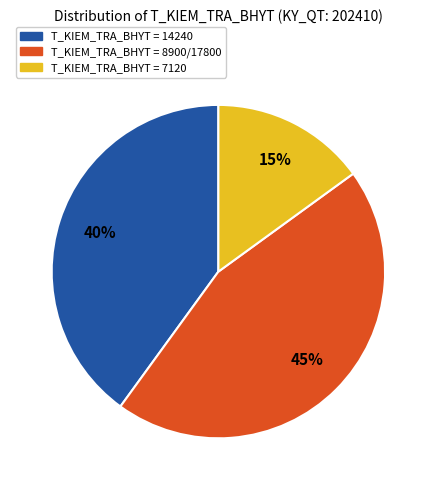

To the nearest percent, what is the difference between the T_KIEM_TRA_BHYT = 7120 and T_KIEM_TRA_BHYT = 14240 slice percentages?

25%